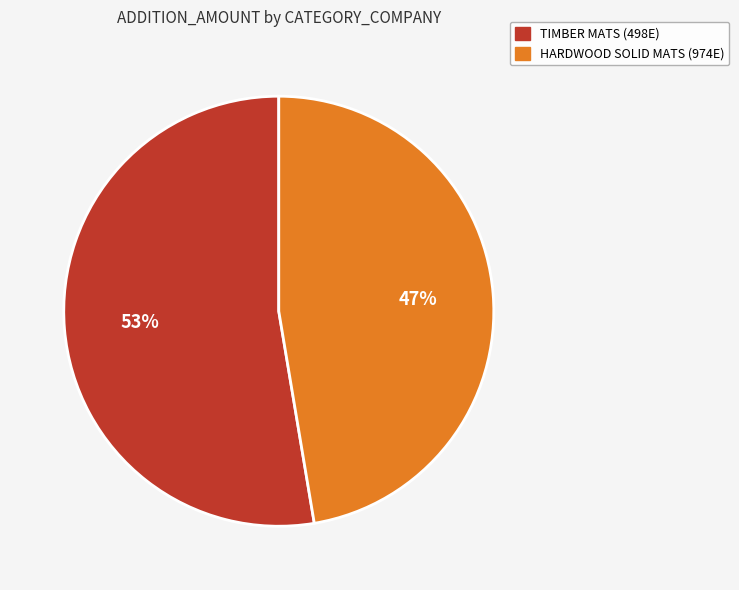

To the nearest percent, what percentage of the pie is HARDWOOD SOLID MATS (974E)?

47%